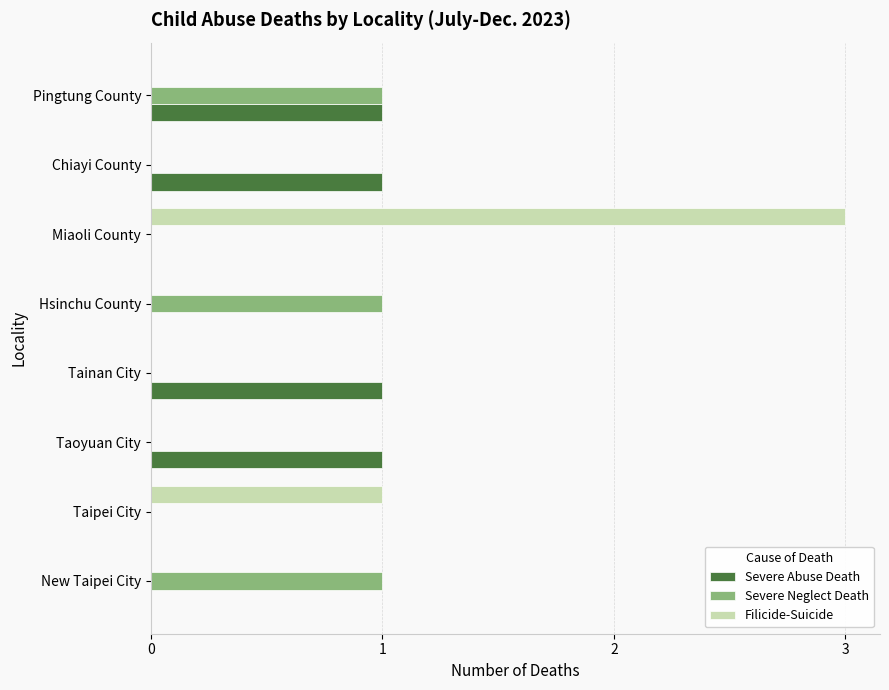

What are all the series names shown in the legend?

Severe Abuse Death, Severe Neglect Death, Filicide-Suicide